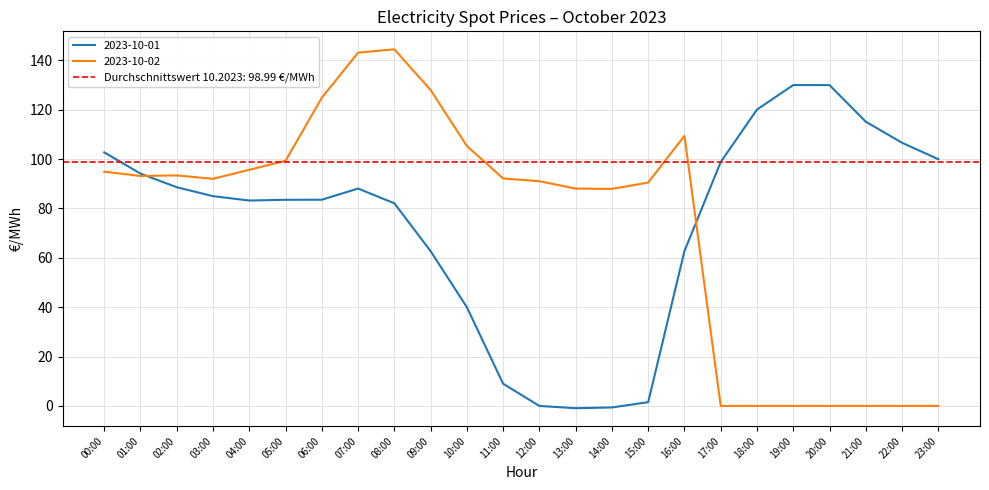

Reading left to right, extract all data points from this chart.

2023-10-01: 102.7	94.1	88.6	85.0	83.2	83.5	83.5	88.1	82.1	62.7	40.0	9.0	0.0	-0.9	-0.6	1.5	62.7	98.8	120.1	130.0	130.0	115.2	106.6	100.0
2023-10-02: 94.9	93.2	93.4	92.0	95.7	99.3	124.9	143.1	144.5	128.0	105.3	92.2	91.0	88.1	87.9	90.5	109.4	0.0	0.0	0.0	0.0	0.0	0.0	0.0